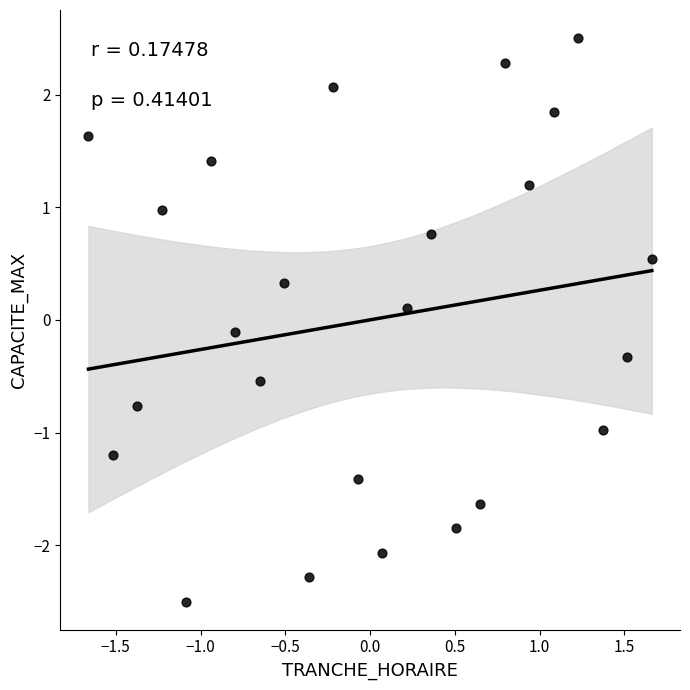

What is the range of X values (max minus min)?

3.3